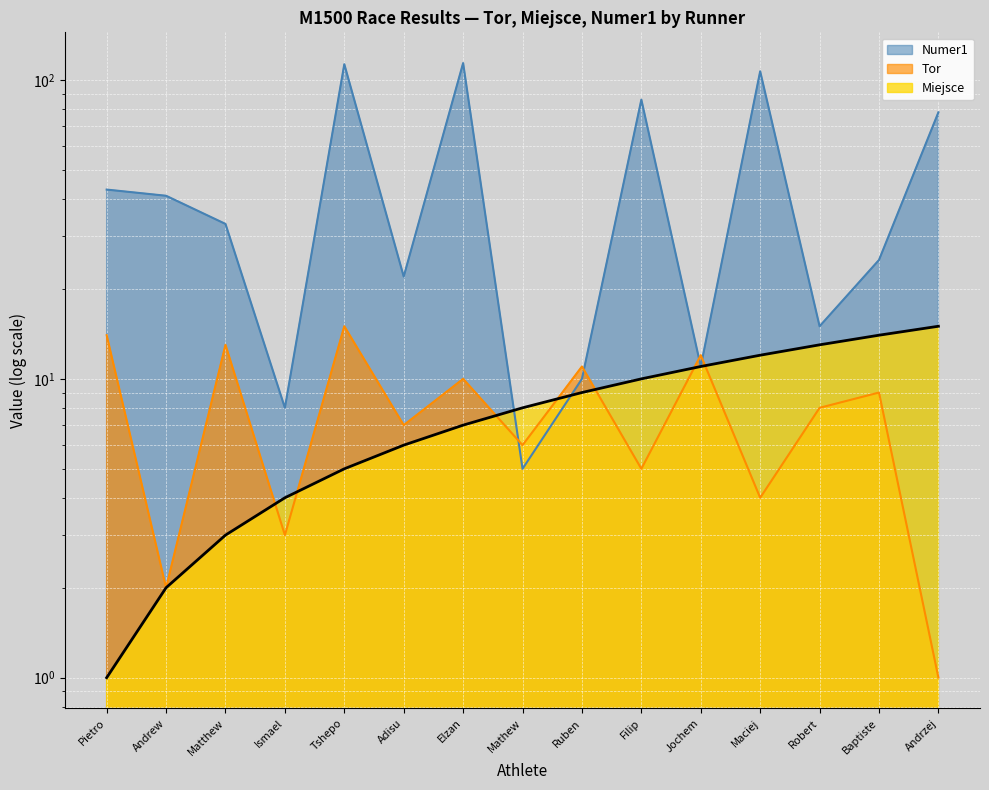

How many interior local valleys does the Tor series have?

6